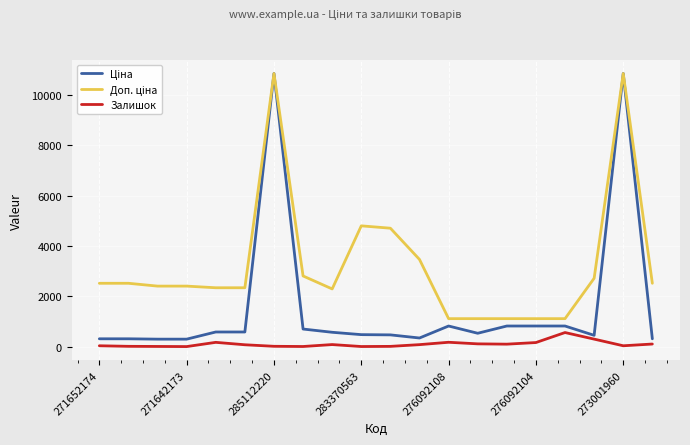

What is the maximum value shown in the chart?

10840.1